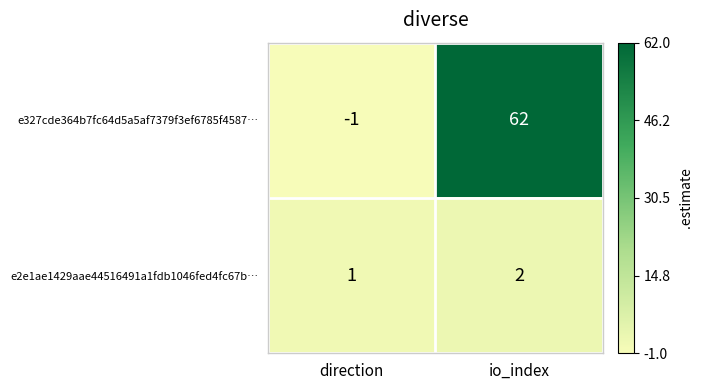

List the series in order of their peak value, highest first.

e327cde364b7fc64d5a5af7379f3ef6785f4587…, e2e1ae1429aae44516491a1fdb1046fed4fc67b…